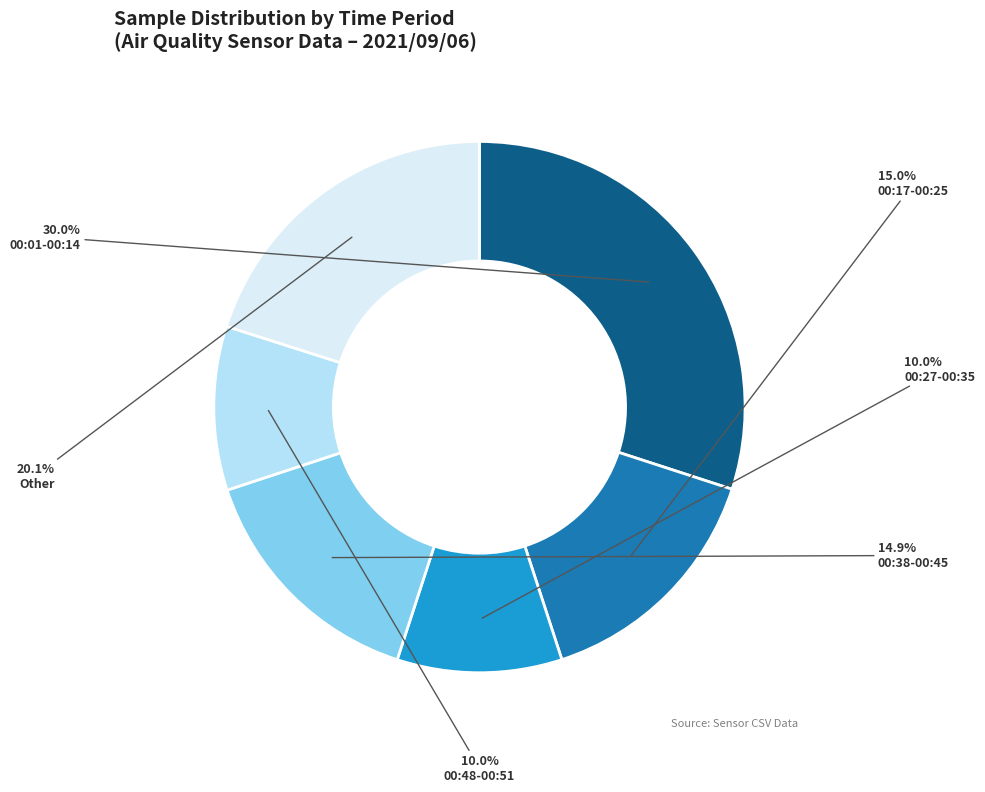

Count the number of slices in the pie.

6